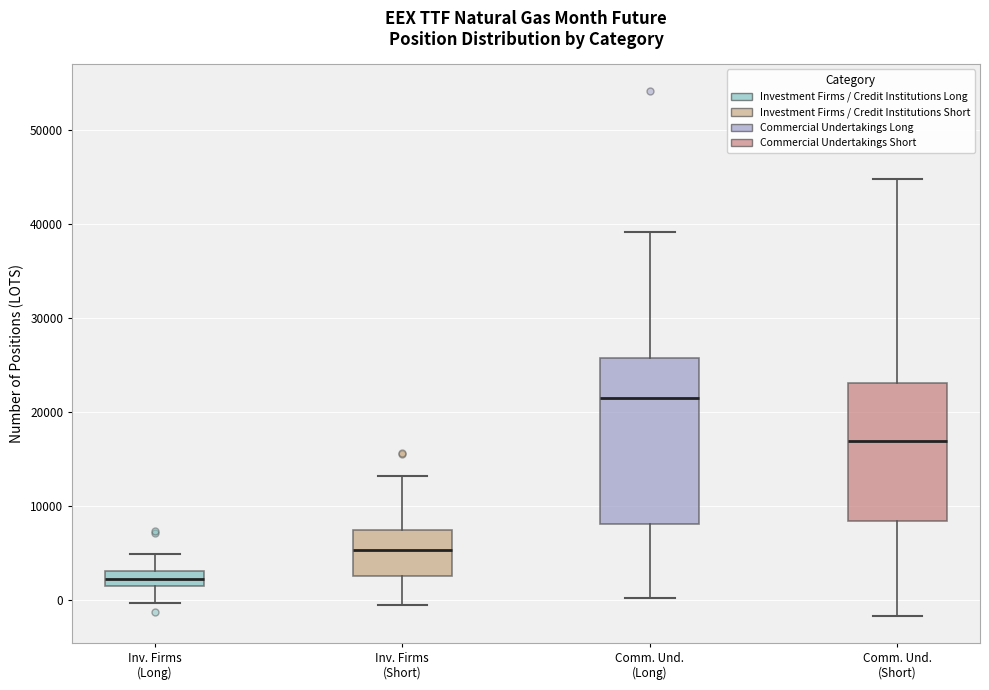

Which box has the highest median line?

Comm. Und. (Long)